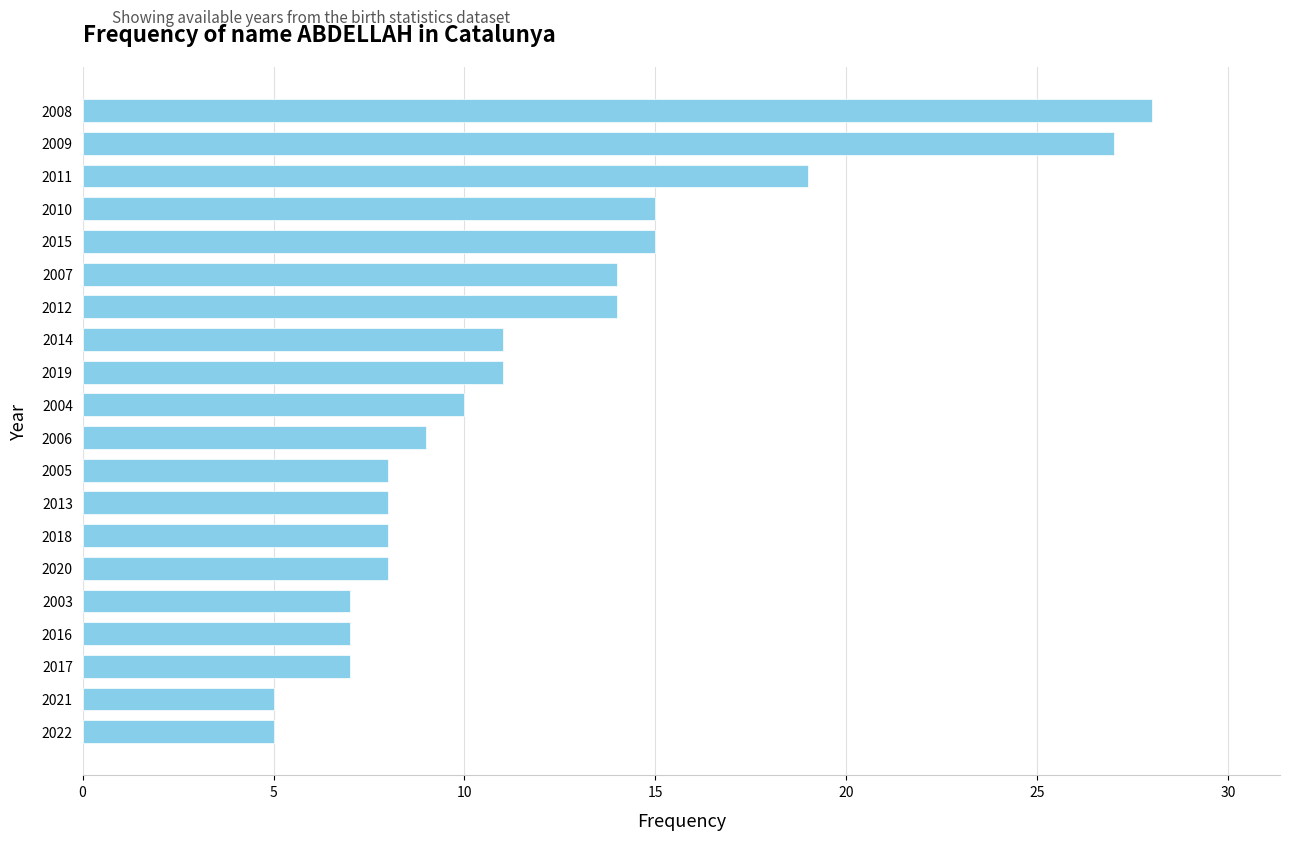

Is it true that the value at 2013 is 8?

True